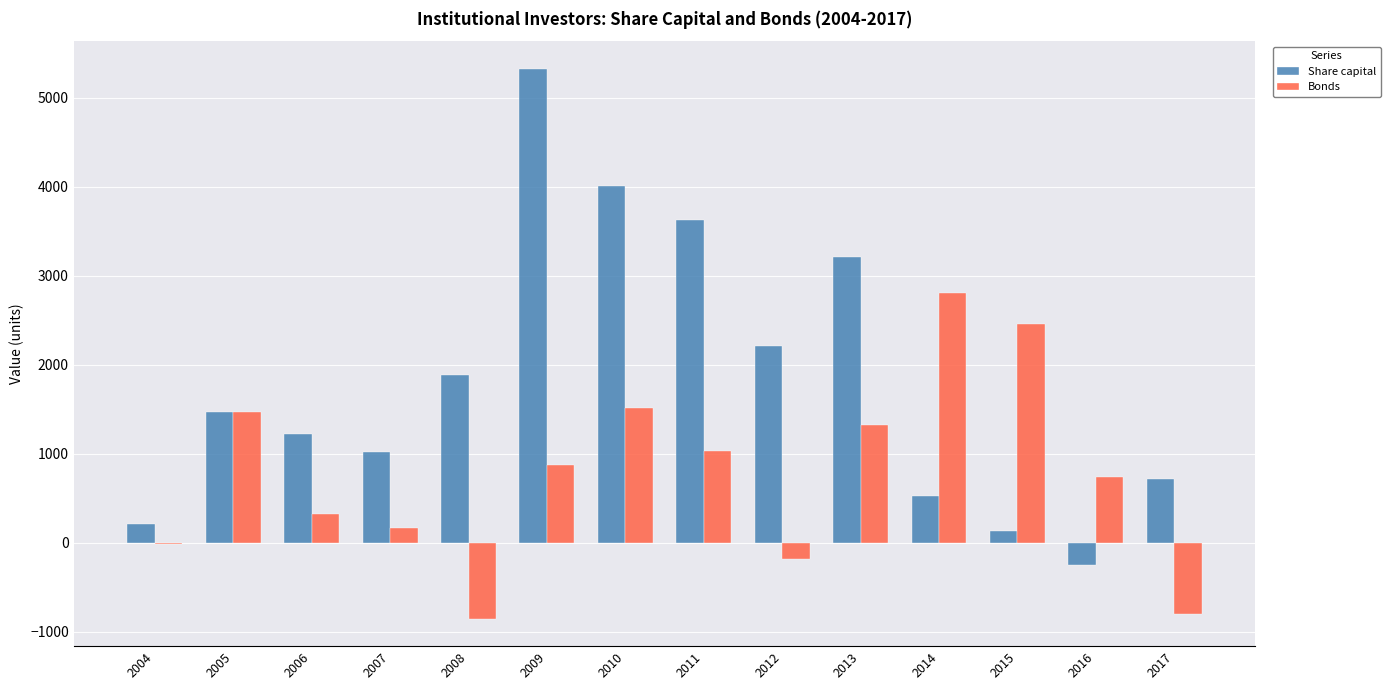

Where does the Share capital series first go above 1466?

2005